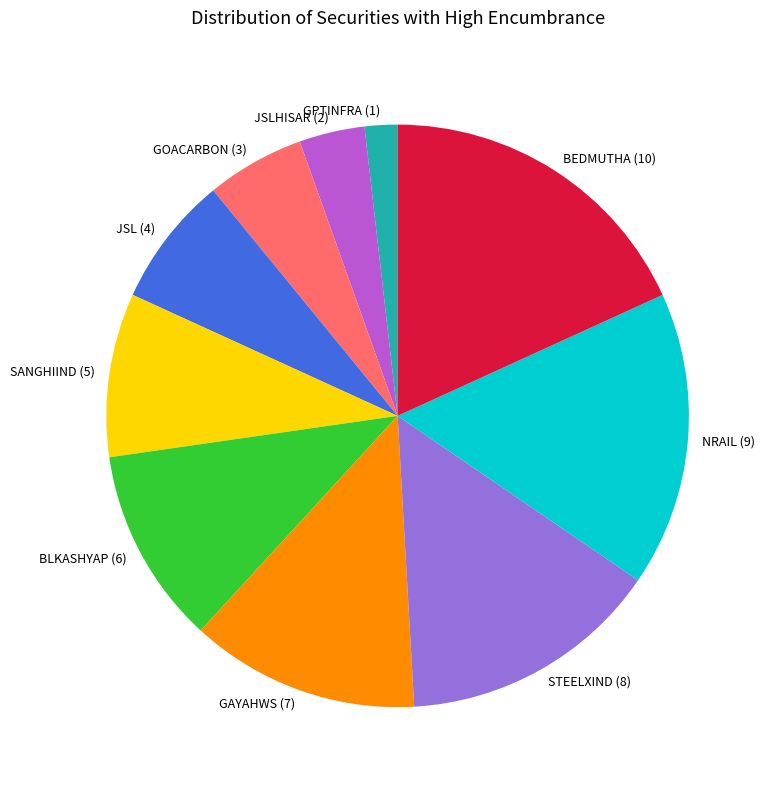

Does GAYAHWS (7) account for over 50% of the chart?

No